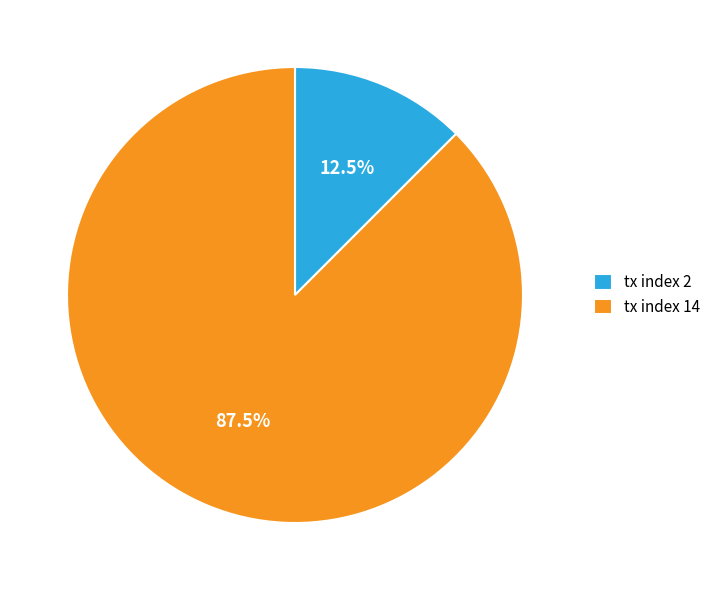

Between tx index 14 and tx index 2, which is larger?

tx index 14